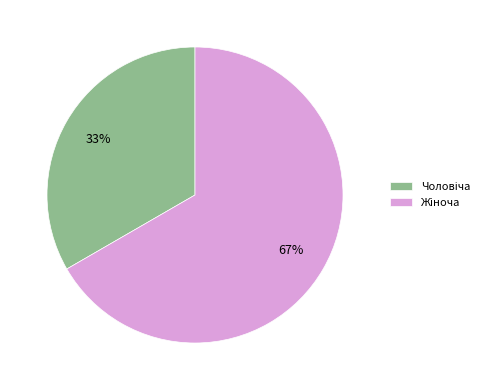

Is there any slice that represents more than half of the pie?

Yes